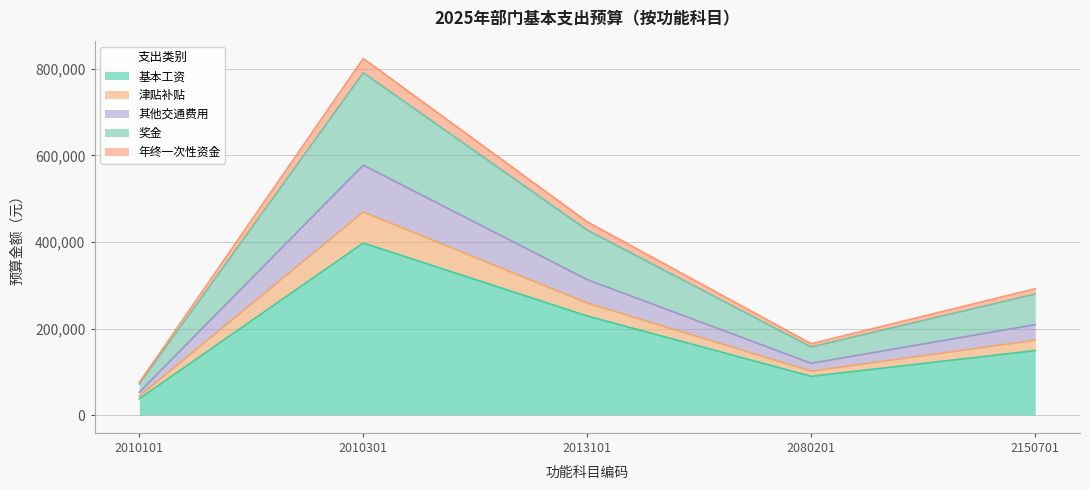

The value of 基本工资 at 2080201 is 52093. True or false?

False